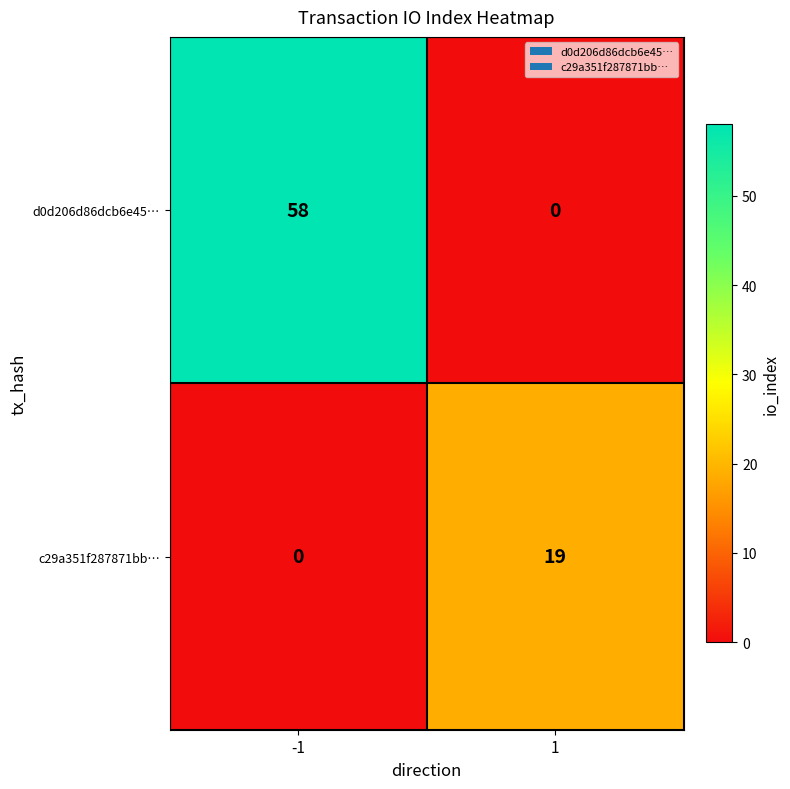

What is the sum of all d0d206d86dcb6e45… values?

58